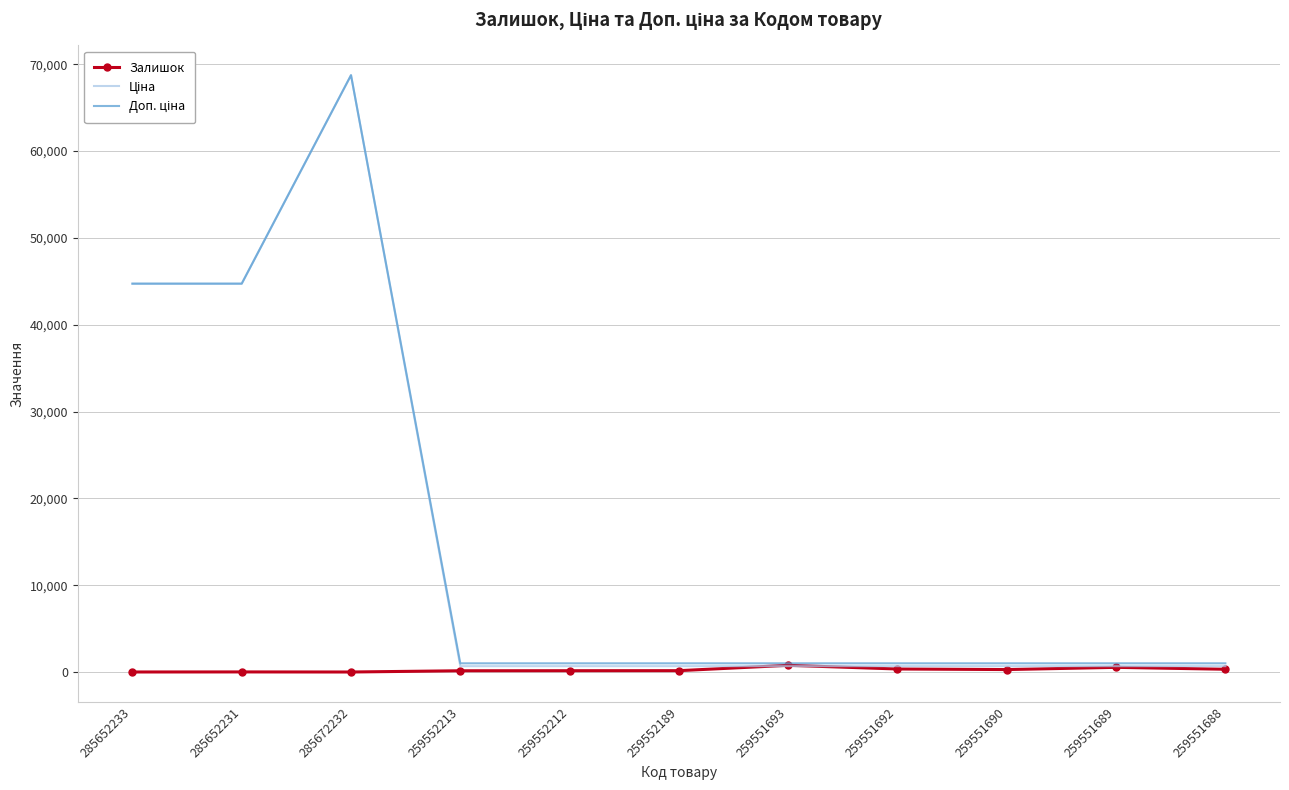

At which category is the sum across all series the highest?

285672232